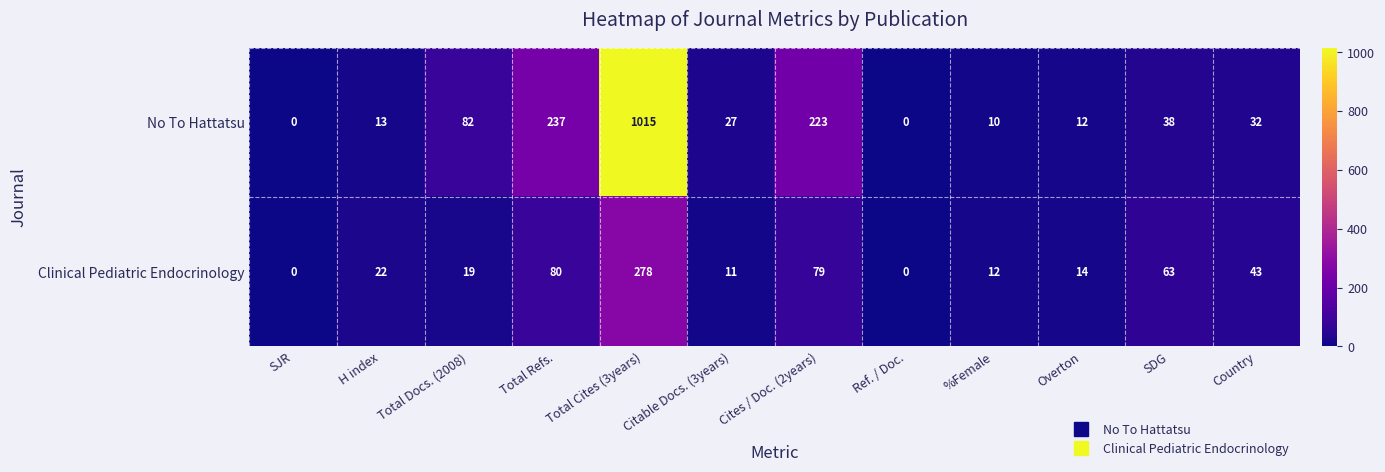

Which series has the largest total across all categories?

No To Hattatsu